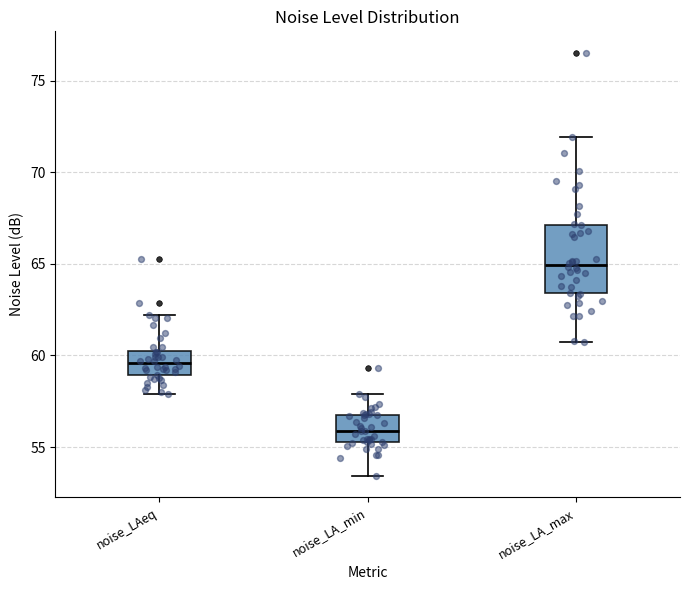

Reading left to right, read every box against the y-axis: the position of its median line, the range the box covers, and the ends of its whiskers. The values are not printed on the chart, so give them approximately, as read against the axis.

noise_LAeq: median 59.5, box 59.0 to 60.5, whiskers 58.0 to 62.0
noise_LA_min: median 56.0, box 55.5 to 57.0, whiskers 53.5 to 58.0
noise_LA_max: median 65.0, box 63.5 to 67.0, whiskers 60.5 to 72.0